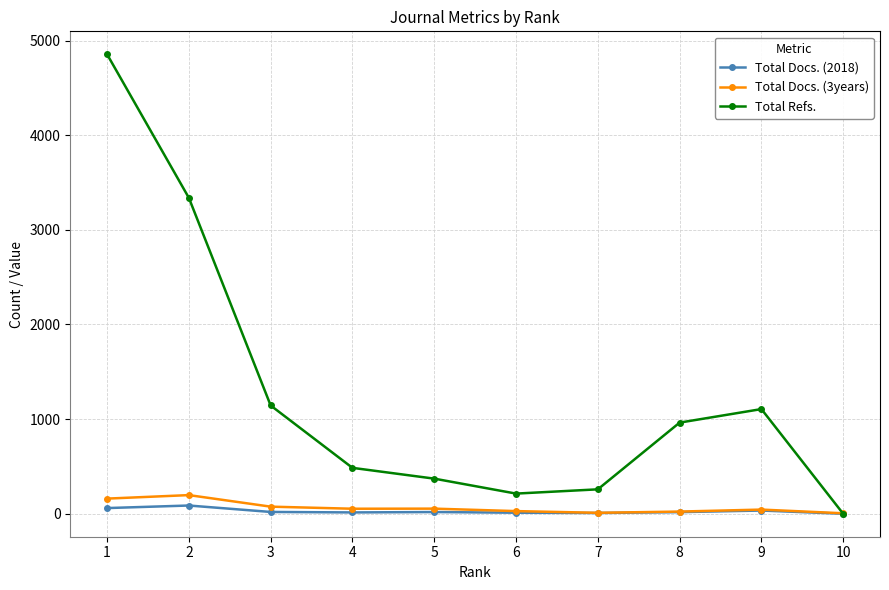

Which series has the largest range (max minus min)?

Total Refs.